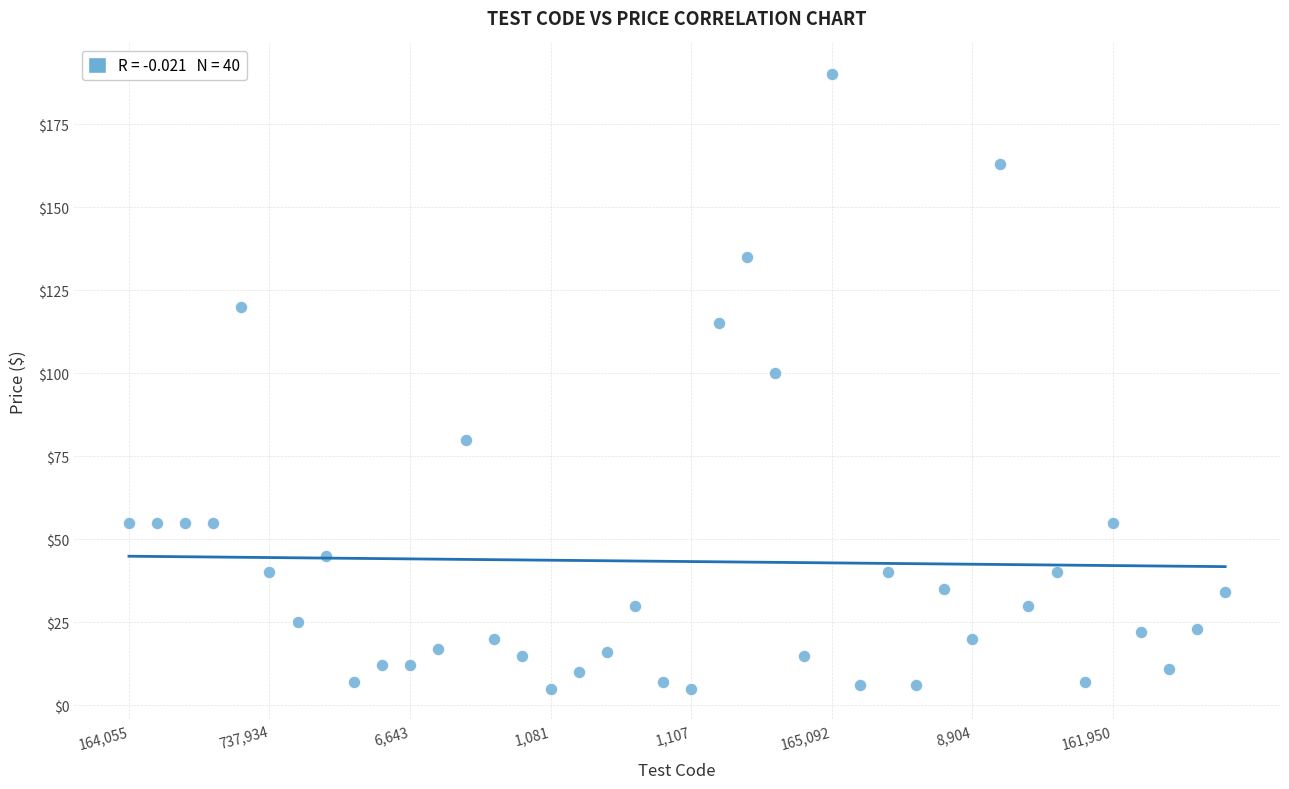

What is the range of Y values (max minus min)?

185